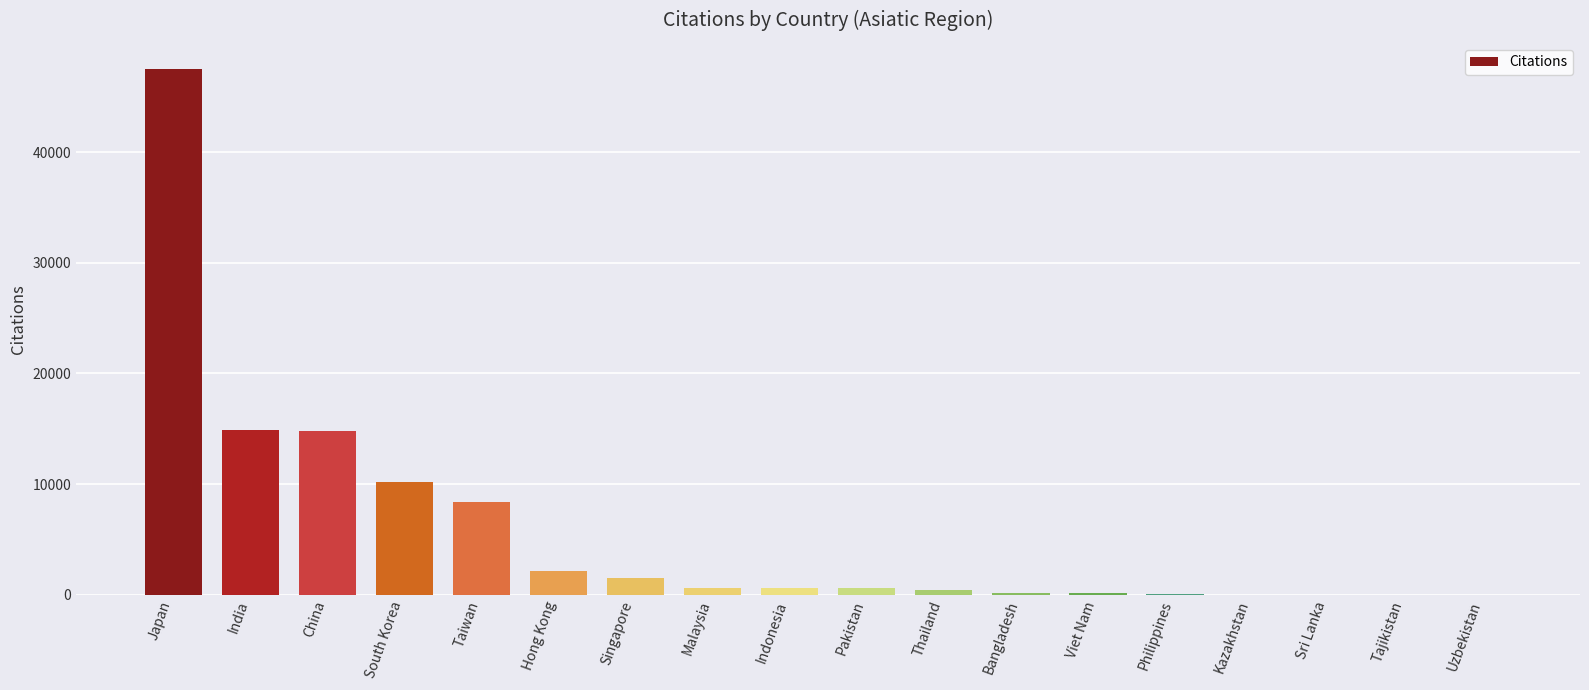

At which category does the chart reach its peak across all series?

Japan